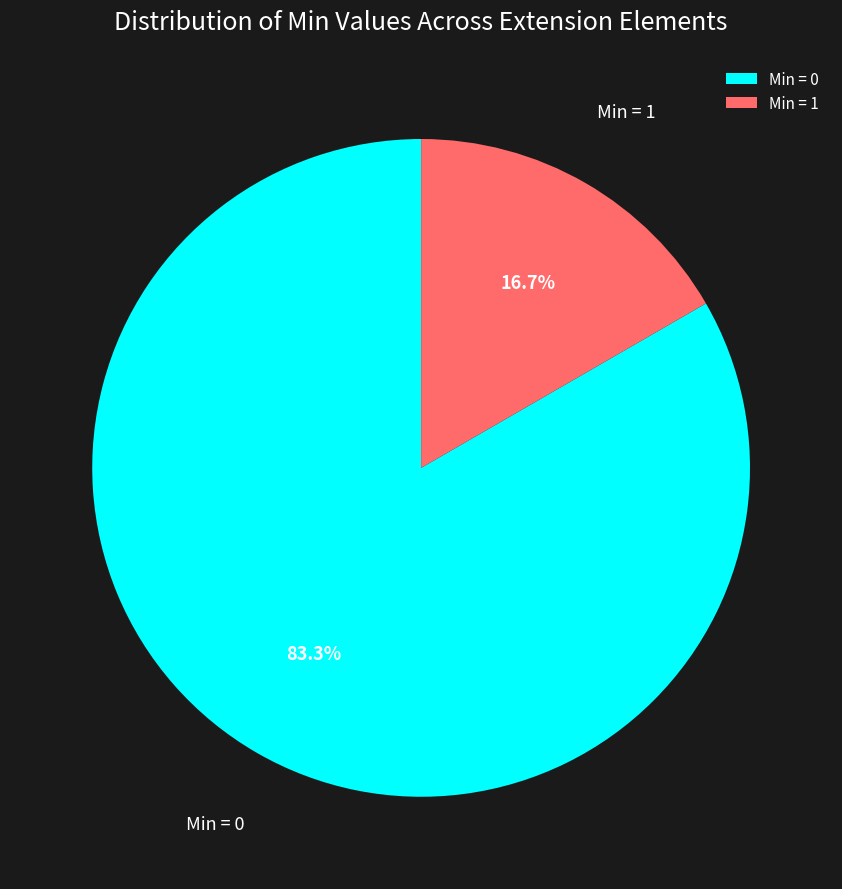

How many segments does this pie chart have?

2